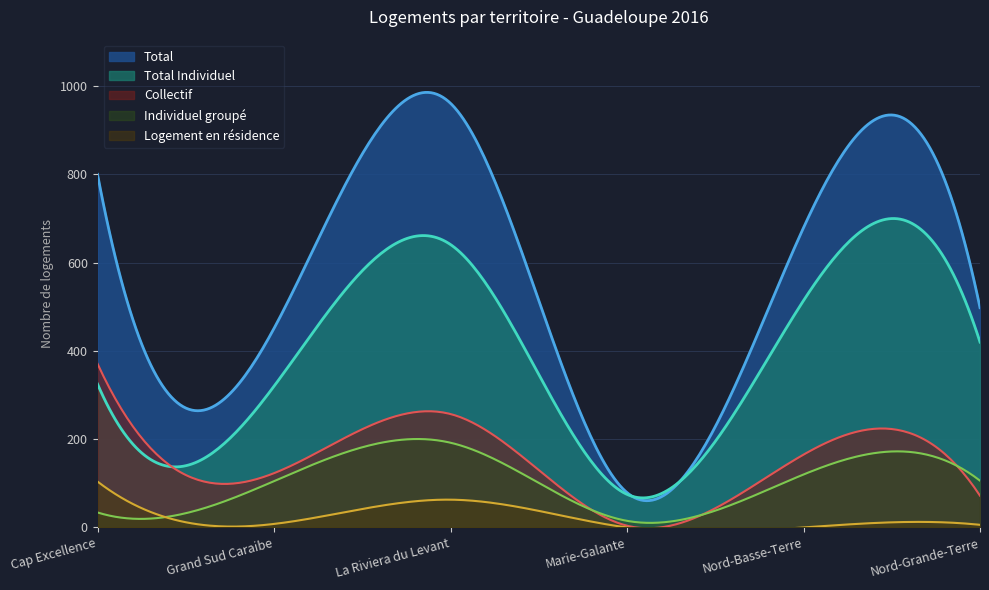

Reading left to right, extract all data points from this chart.

Total Individuel: Cap Excellence=325	Grand Sud Caraibe=320	La Riviera du Levant=641	Marie-Galante=75	Nord-Basse-Terre=514	Nord-Grande-Terre=420
Total: Cap Excellence=800	Grand Sud Caraibe=451	La Riviera du Levant=961	Marie-Galante=79	Nord-Basse-Terre=679	Nord-Grande-Terre=498
Individuel groupe: Cap Excellence=34	Grand Sud Caraibe=105	La Riviera du Levant=192	Marie-Galante=15	Nord-Basse-Terre=120	Nord-Grande-Terre=106
Collectif: Cap Excellence=371	Grand Sud Caraibe=123	La Riviera du Levant=257	Marie-Galante=4	Nord-Basse-Terre=165	Nord-Grande-Terre=72
Logement en residence: Cap Excellence=104	Grand Sud Caraibe=8	La Riviera du Levant=63	Marie-Galante=0	Nord-Basse-Terre=0	Nord-Grande-Terre=6